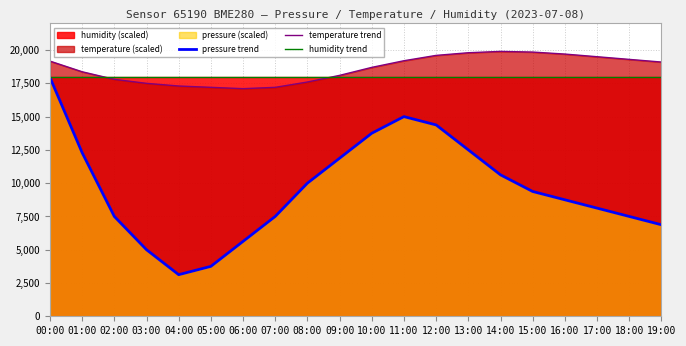

Which series has the largest total across all categories?

temperature trend